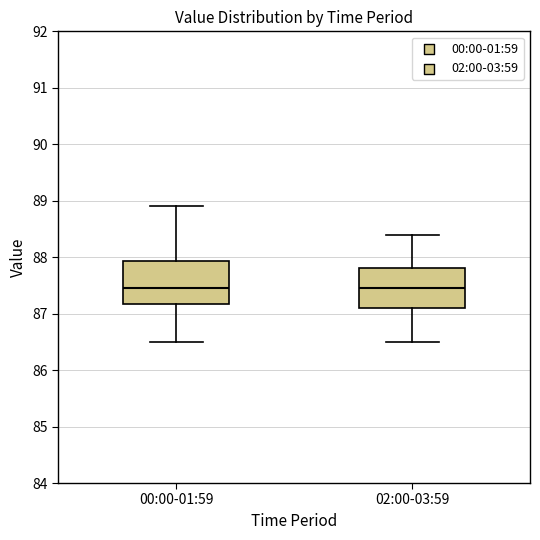

Reading left to right, read every box against the y-axis: the position of its median line, the range the box covers, and the ends of its whiskers. The values are not printed on the chart, so give them approximately, as read against the axis.

00:00-01:59: median 87.5, box 87.2 to 87.9, whiskers 86.5 to 88.9
02:00-03:59: median 87.5, box 87.1 to 87.8, whiskers 86.5 to 88.4